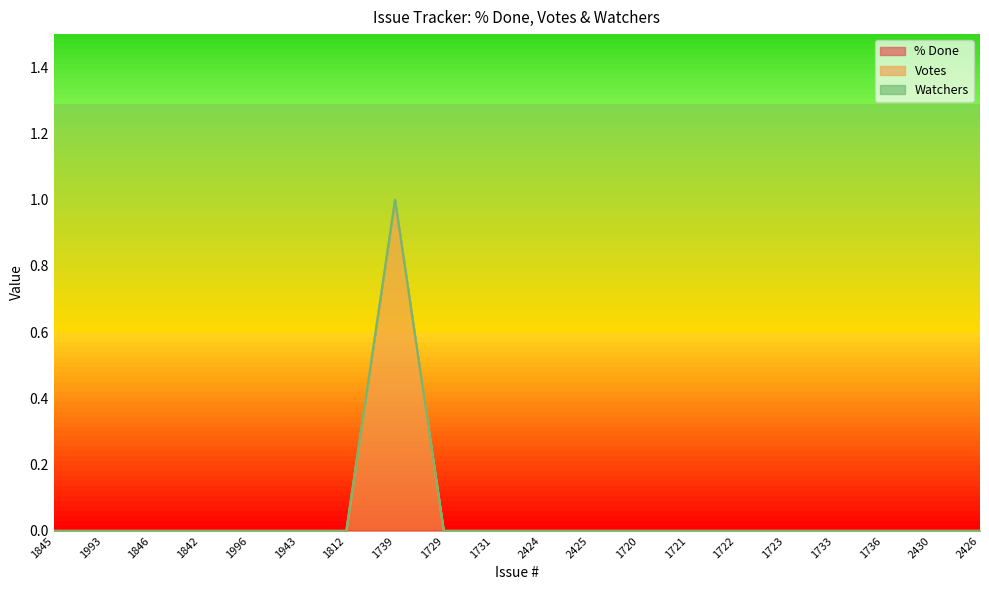

Does the chart display data point markers on the line(s)?

No